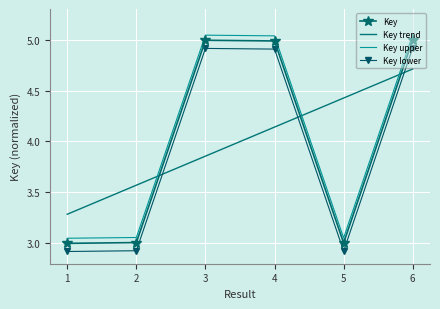

The value of Key at 6 is 5.0. True or false?

True